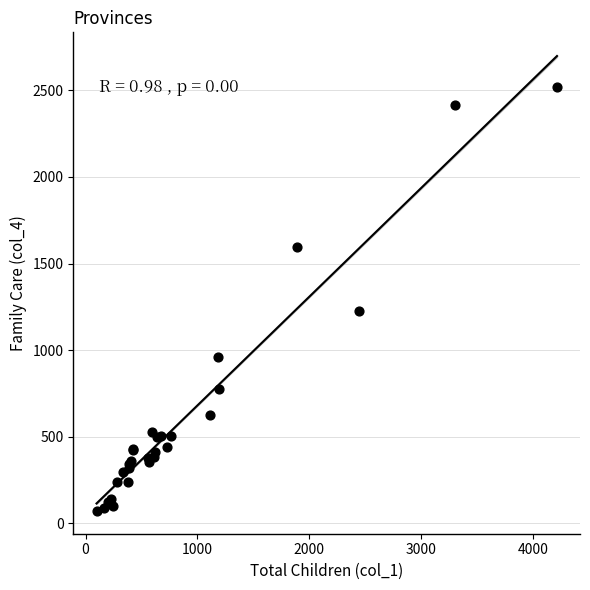

What Y value in the scatter plot is closest to 1296?

1224